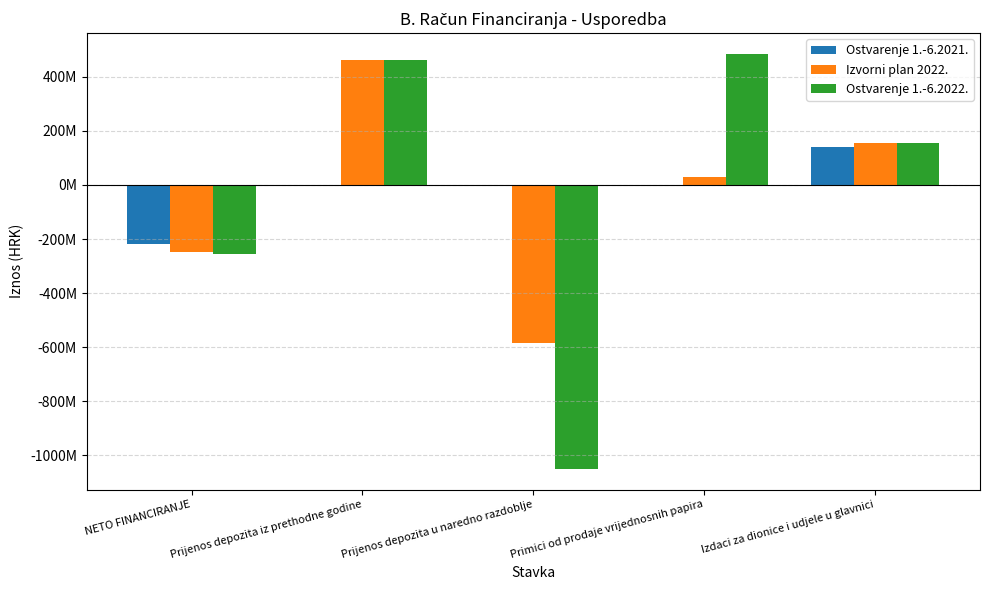

What is the difference between the maximum and minimum values in the Izvorni plan 2022. series?

1046153138.0